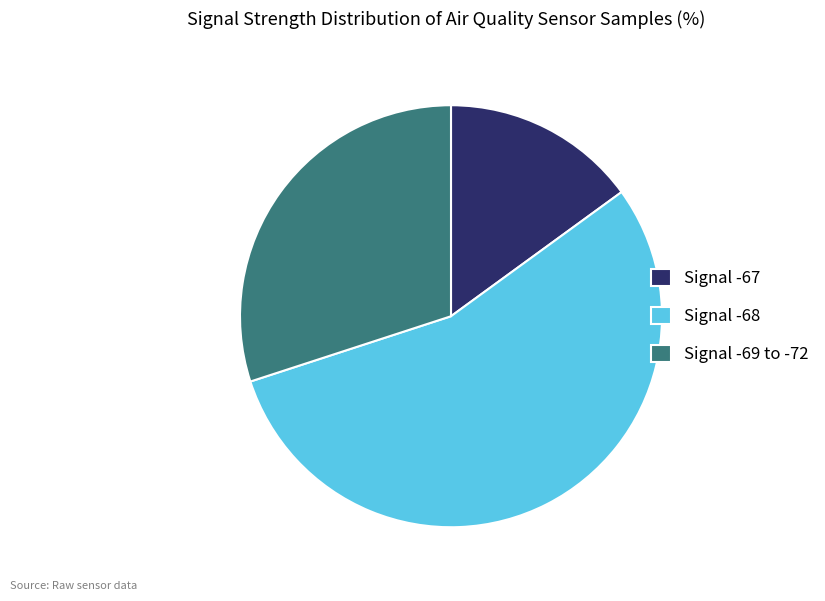

Count the number of slices in the pie.

3